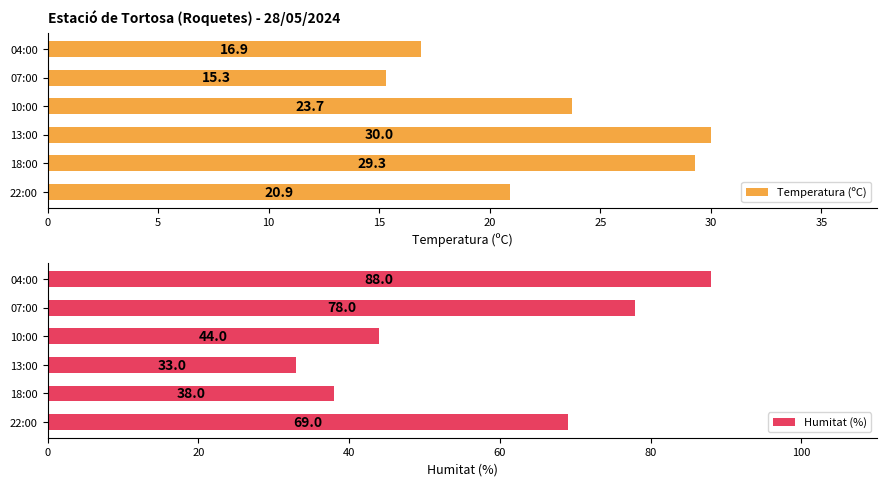

Which series has the largest total across all categories?

Humitat (%)